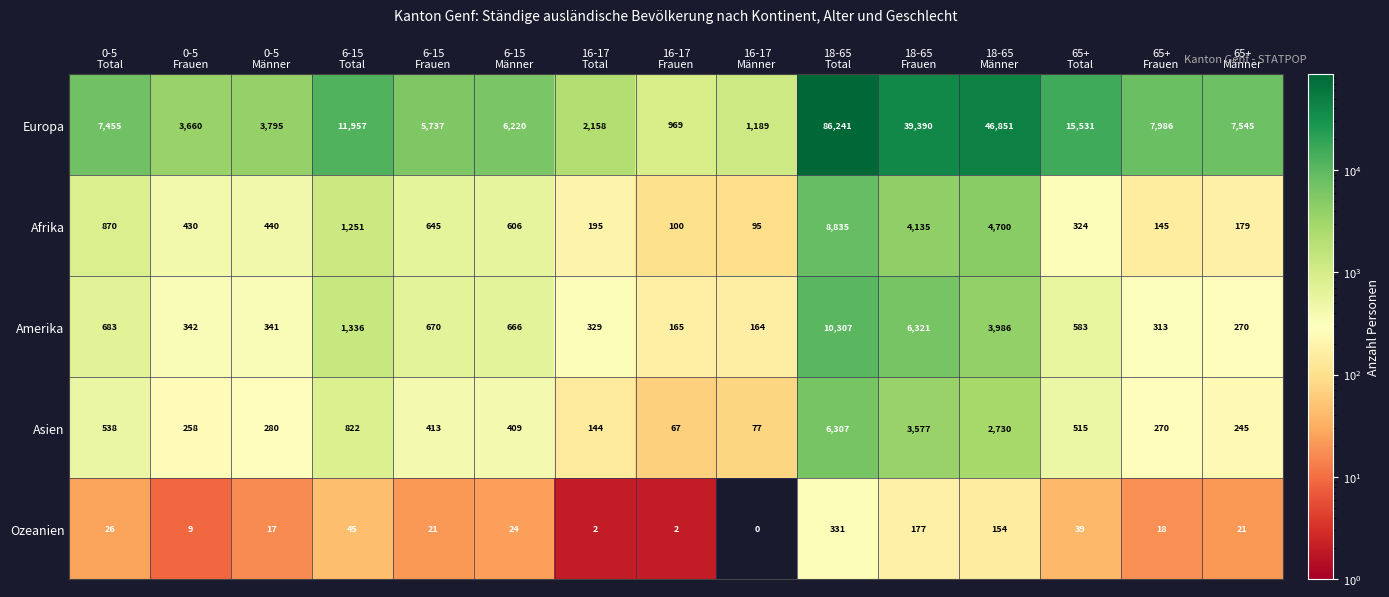

Rank the series by their maximum value, from lowest to highest.

Ozeanien, Asien, Afrika, Amerika, Europa